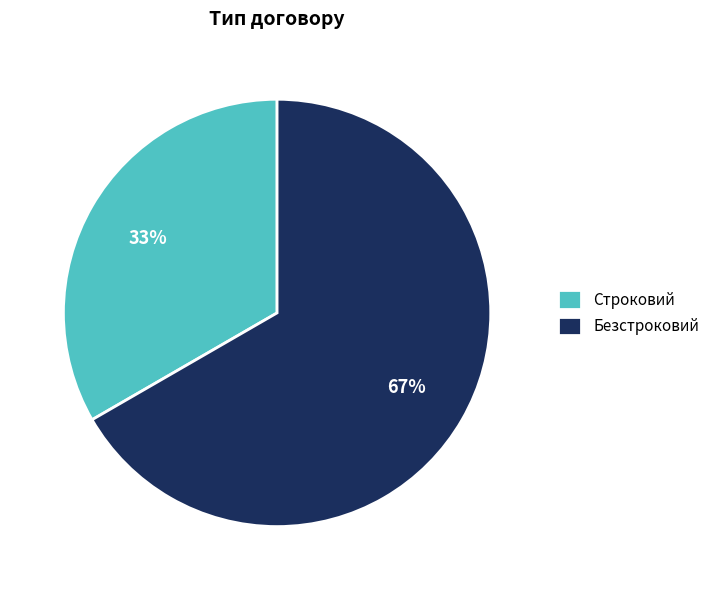

How many segments does this pie chart have?

2